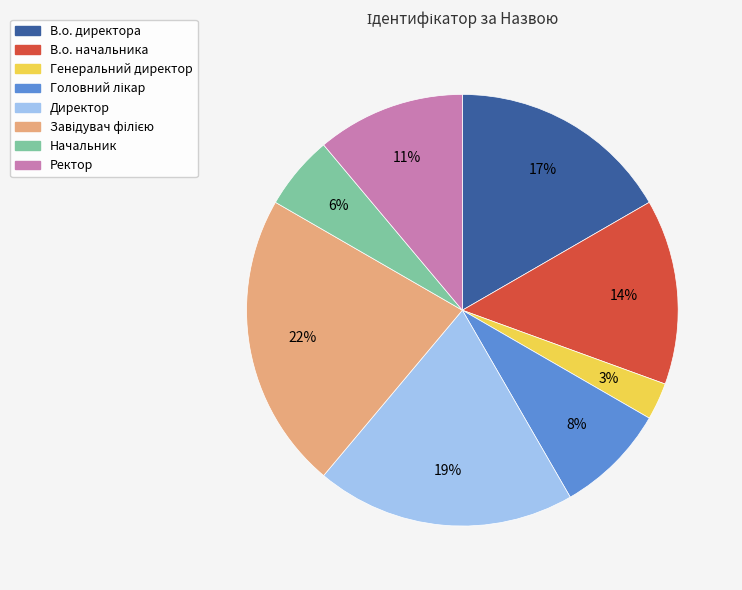

Which category has the smallest portion of the pie?

Генеральний директор